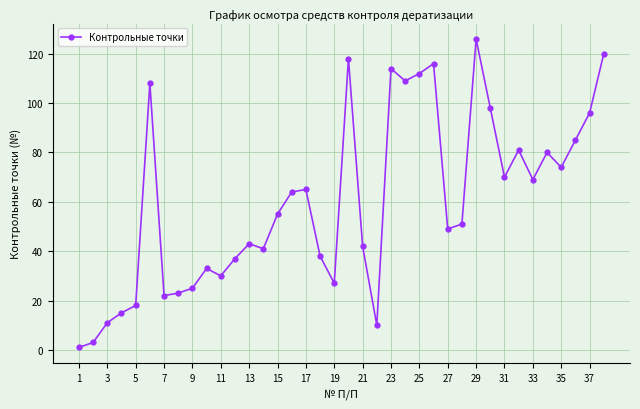

What is the difference between the maximum and second lowest values?

123